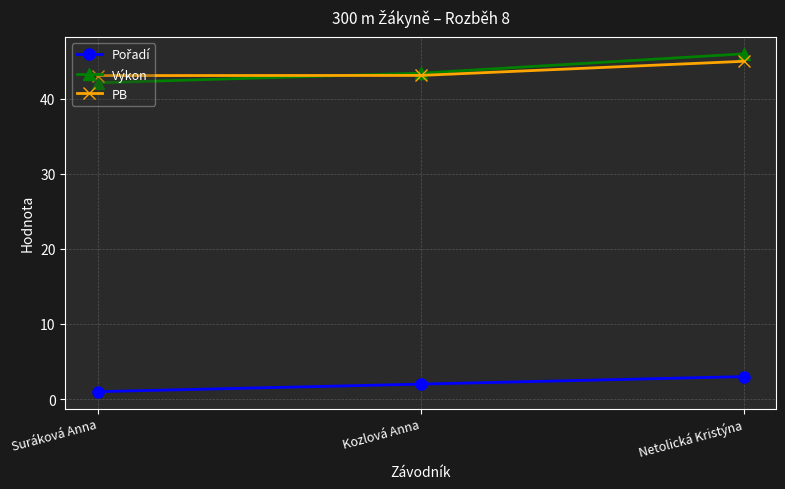

What is the spread (max minus min) of values at Kozlová Anna?

41.4